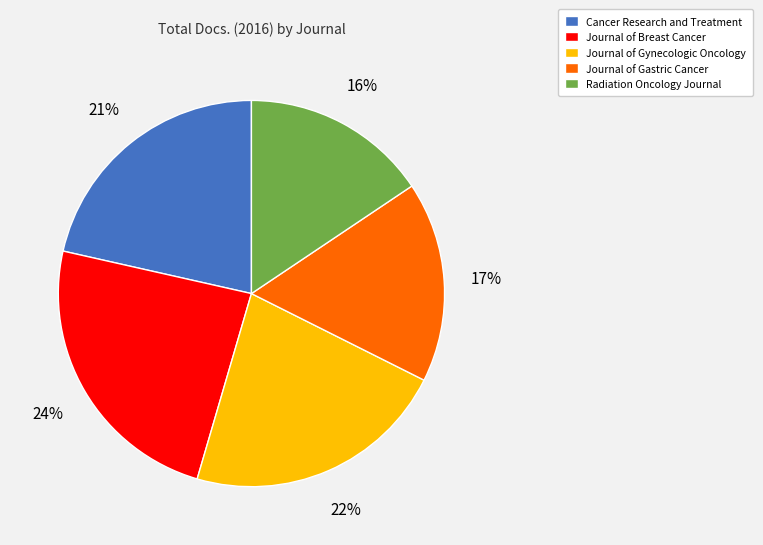

Does Journal of Gastric Cancer represent more than half of the total?

No